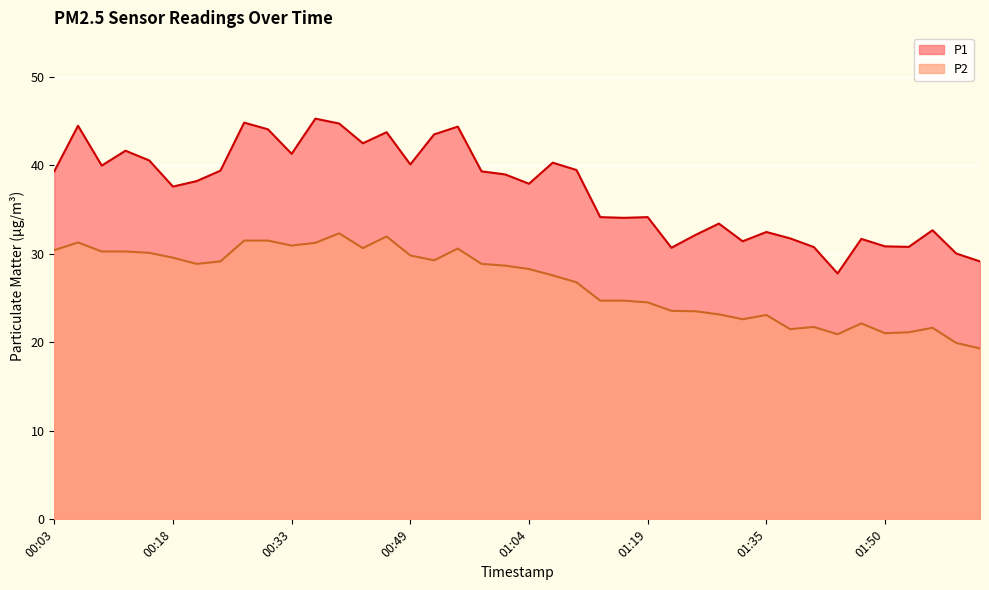

What is the average value of the P1 series?

37.2